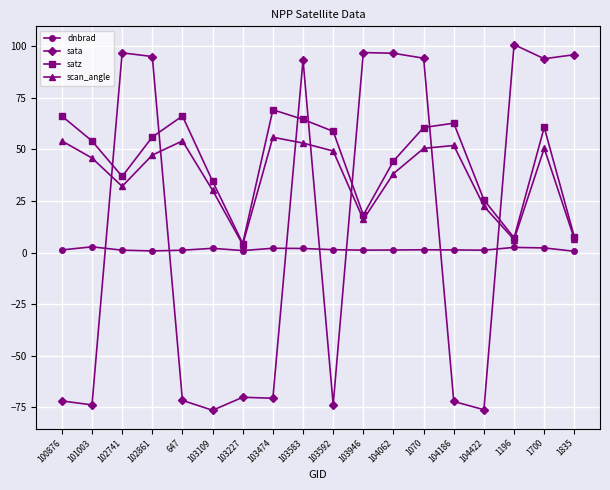

What is the difference between the maximum and minimum values in the dnbrad series?

2.2